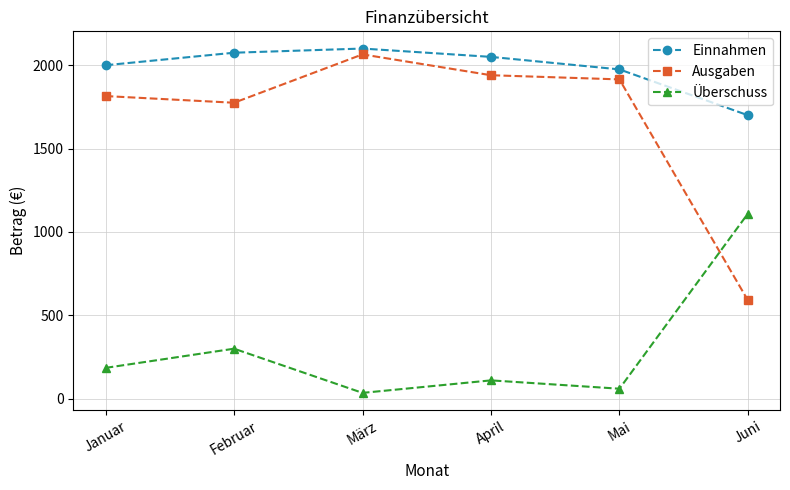

What is the label of the 3rd point from the left?

März